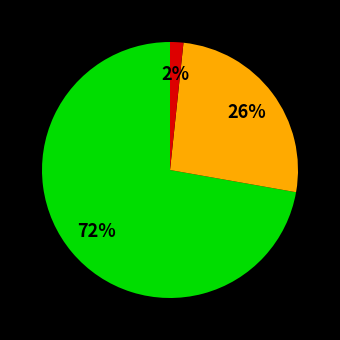

Is there a majority slice in this chart?

Yes